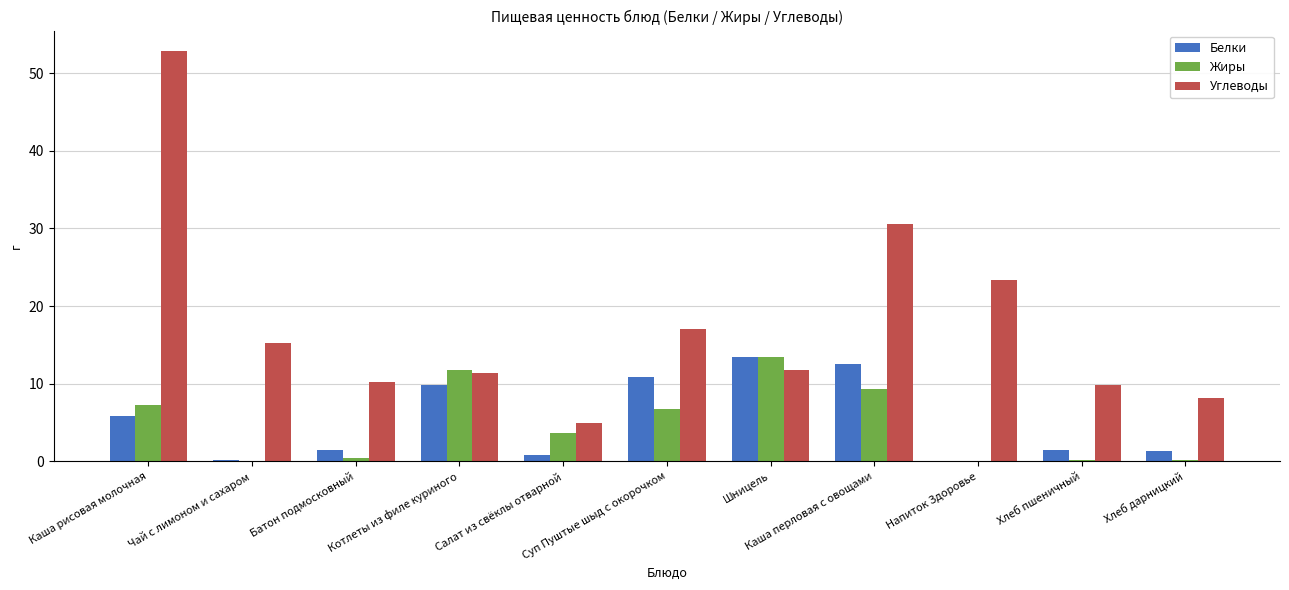

Which series has the largest total across all categories?

Углеводы